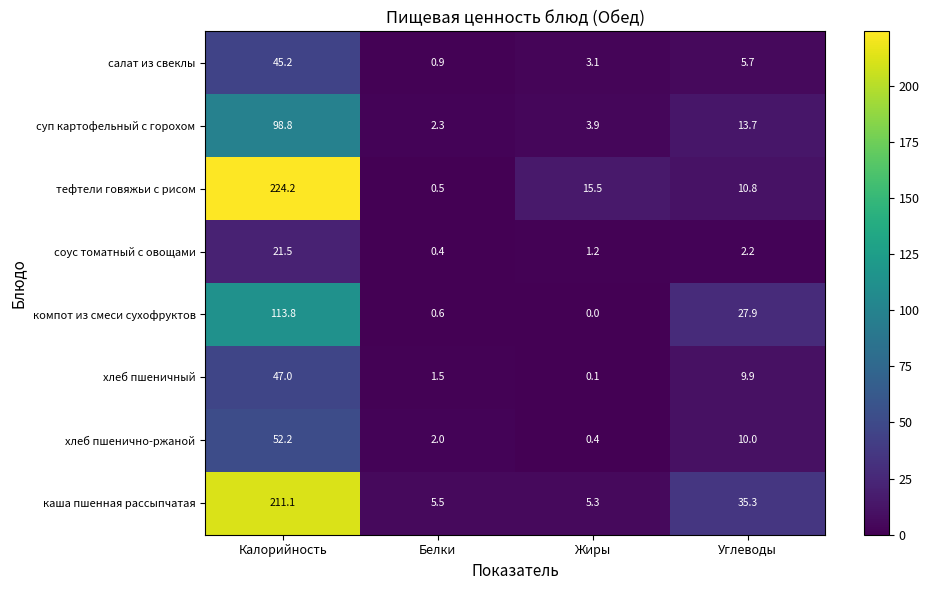

At how many categories does at least one series exceed 213?

1